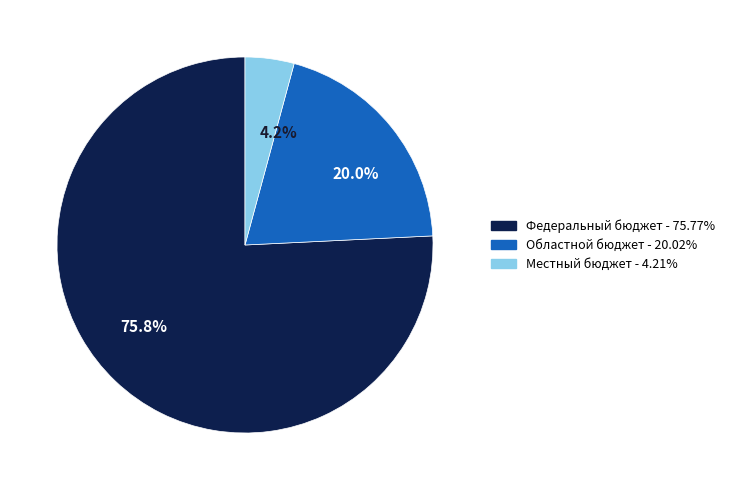

Which slice is the smallest?

Местный бюджет